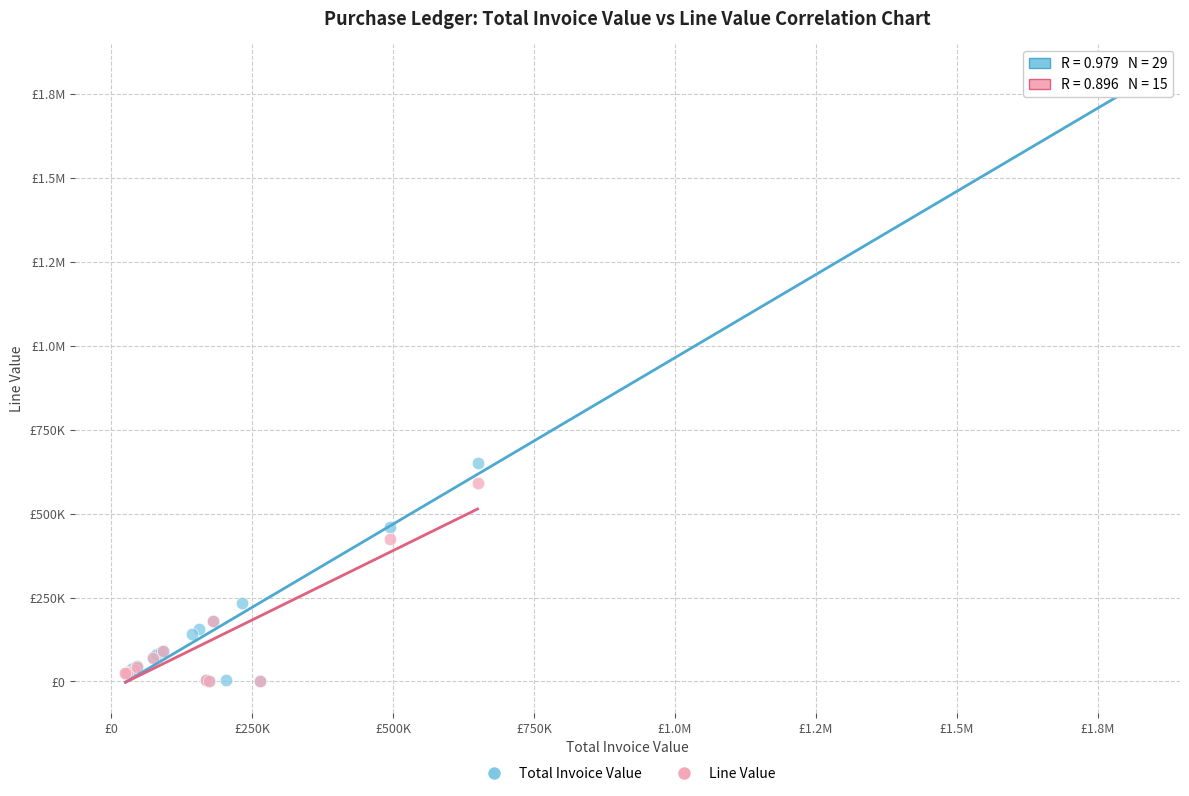

What are all the series names shown in the legend?

Total Invoice Value, Line Value